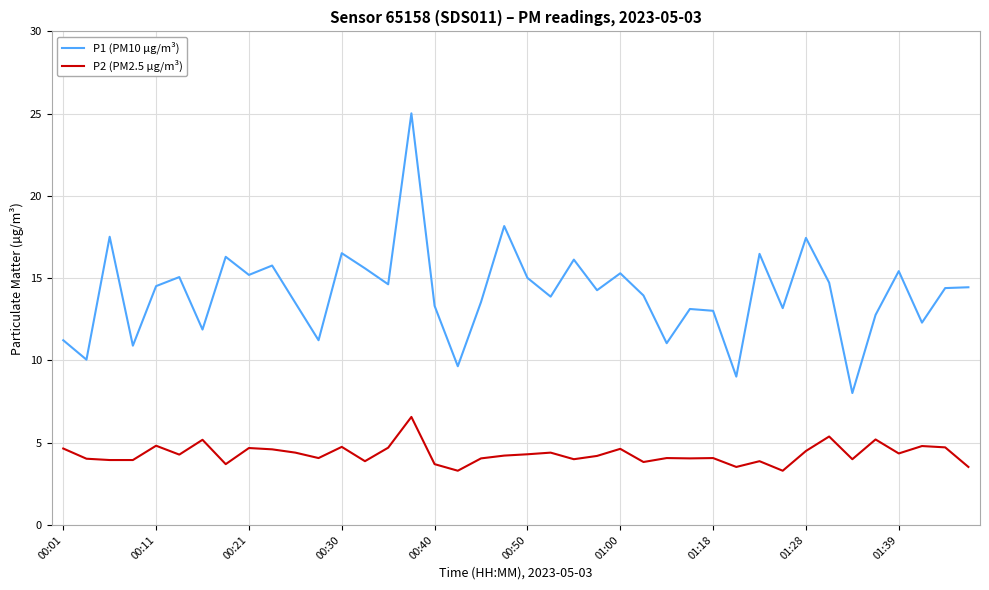

Rank the series by their average value, from lowest to highest.

P2 (PM2.5 µg/m³), P1 (PM10 µg/m³)